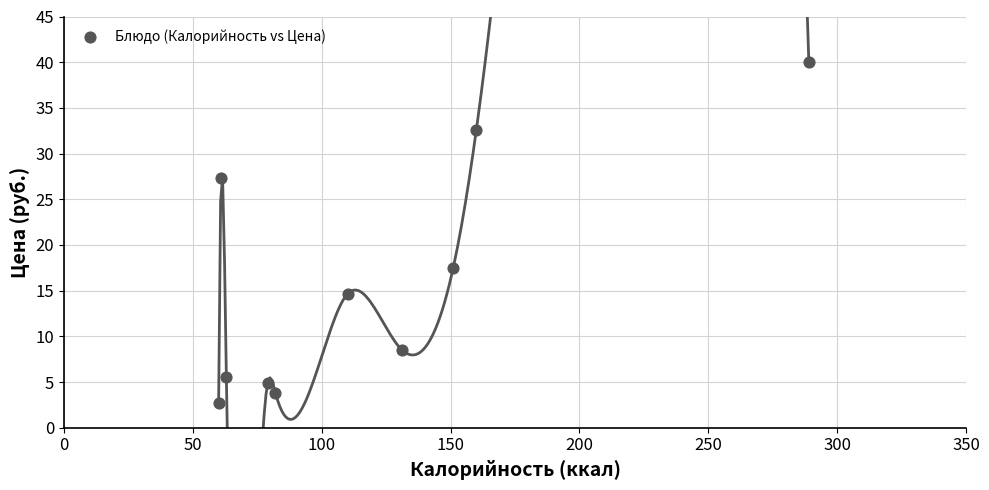

What is the average Y value?

15.8